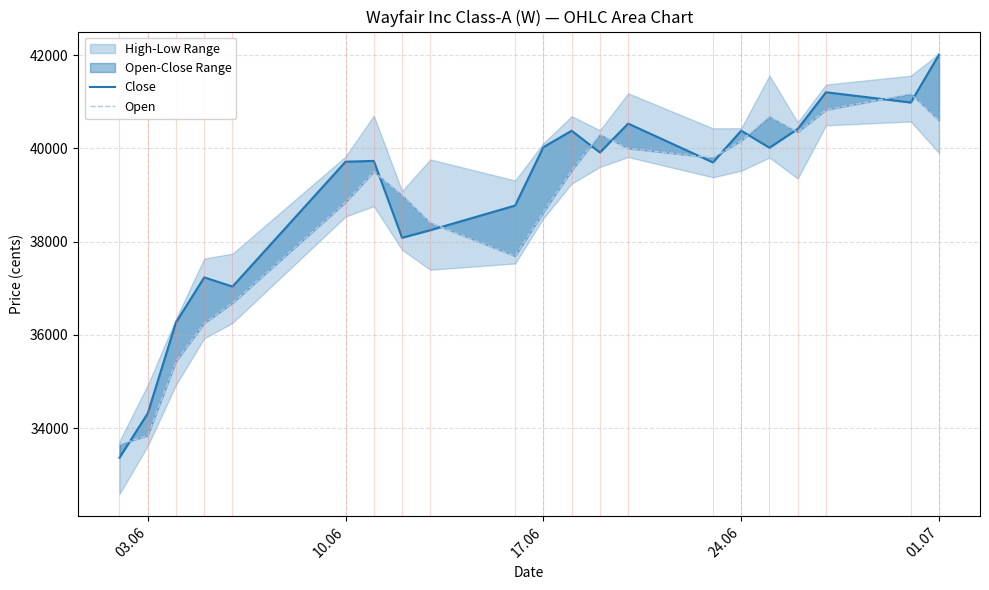

After their last crossing, which series has the higher values: Close or Open?

Close